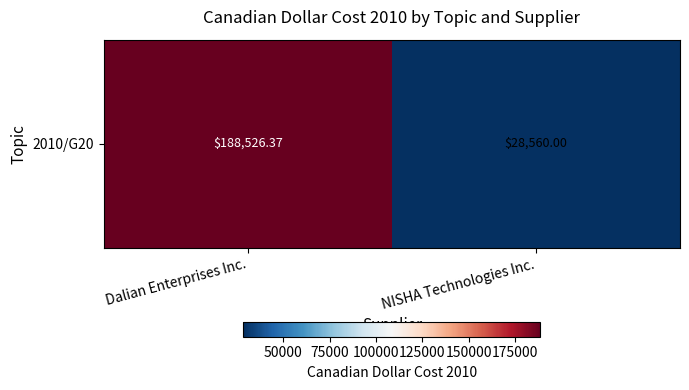

What is the change in value from Dalian Enterprises Inc. to NISHA Technologies Inc.?

-159966.4